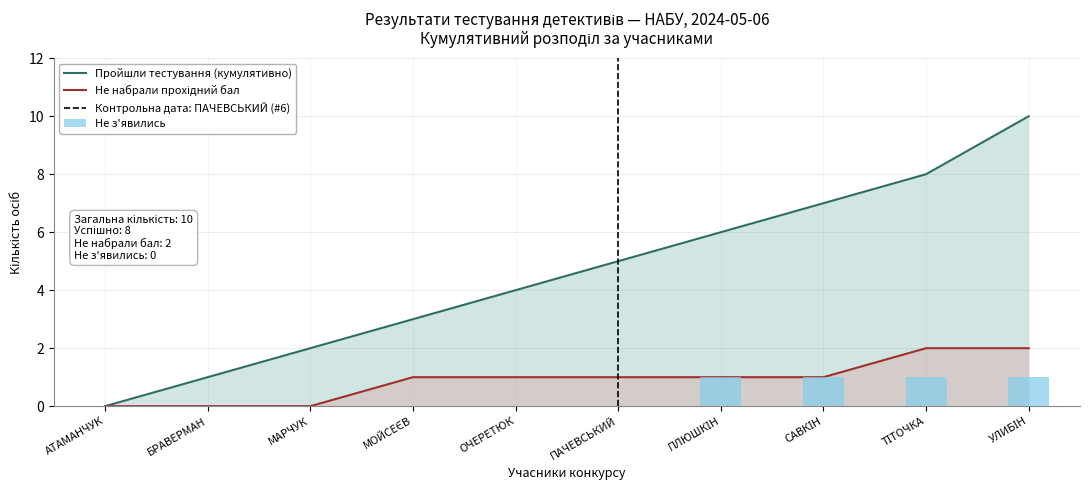

What is the difference between the second highest and second lowest values in the Passed series?

7